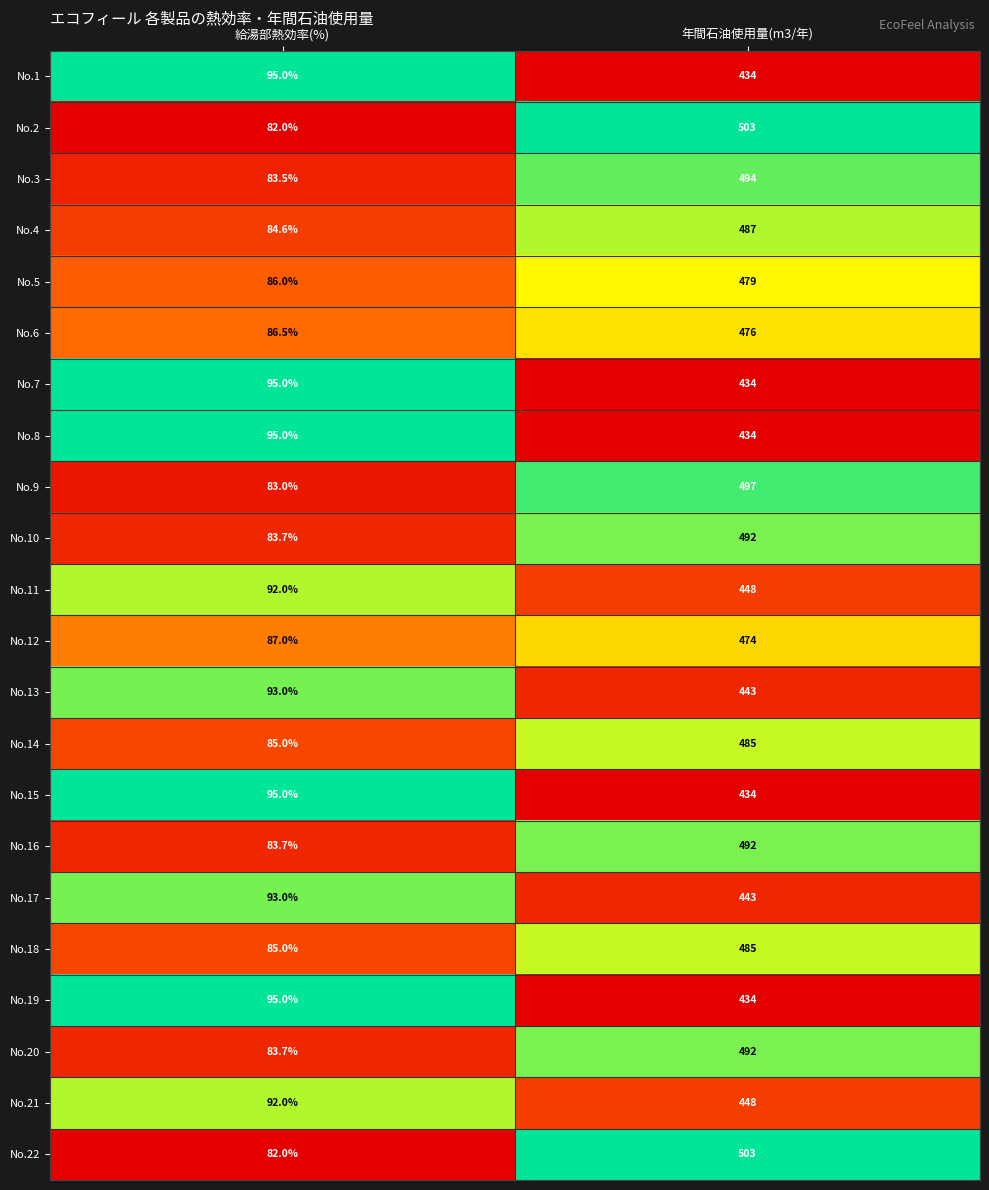

What is the minimum value for No.3?

83.5